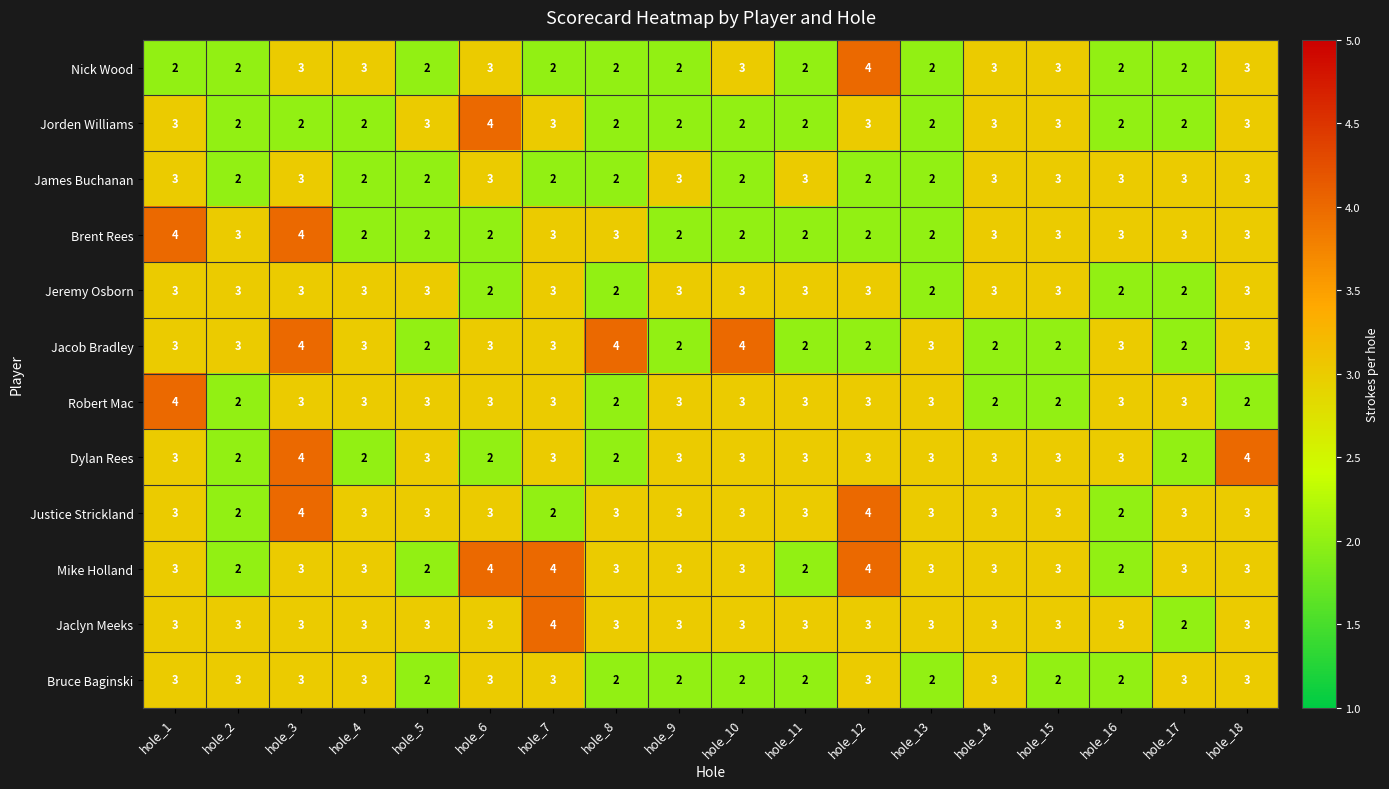

What is the approximate value of Bruce Baginski at hole_3?

3